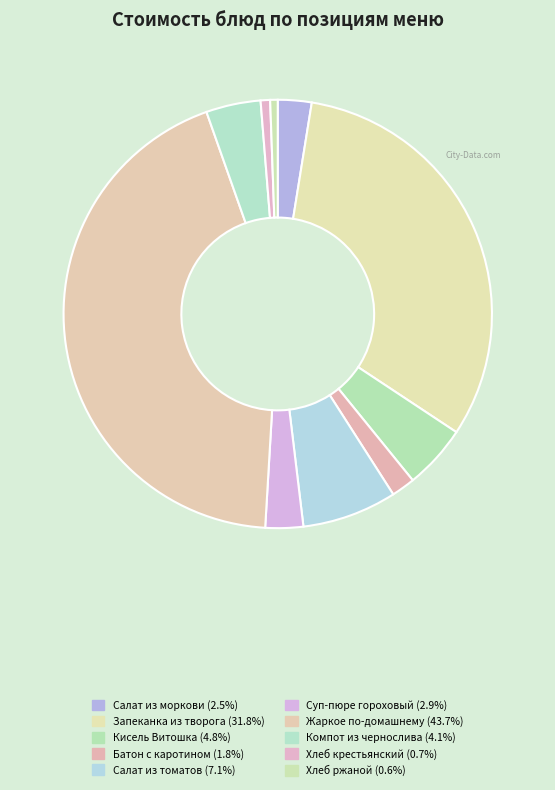

What is the change in value from Запеканка из творога to Компот из чернослива?

-54.2